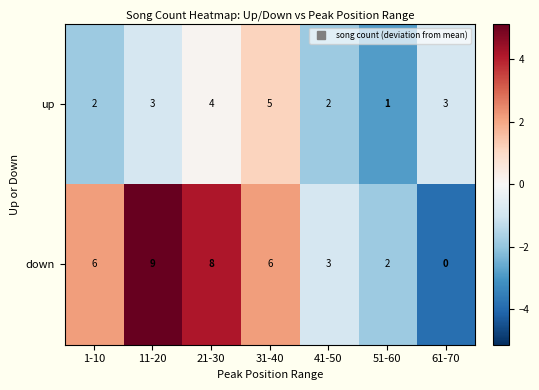

Which series has the largest total across all categories?

down